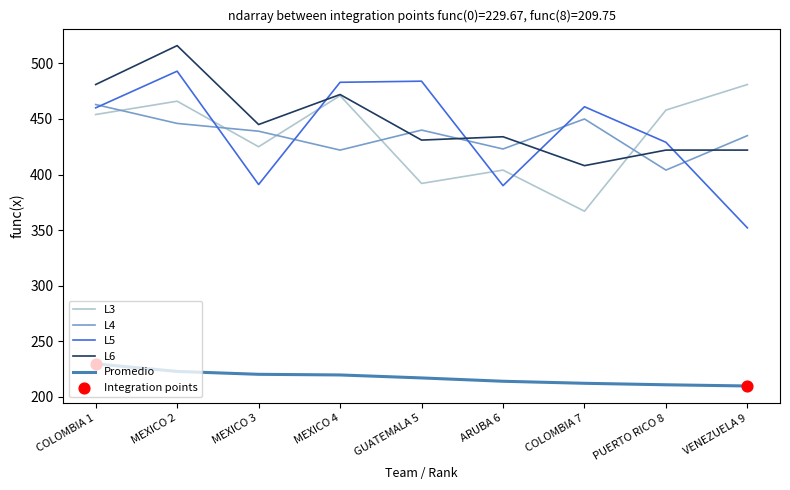

Which series has the largest total across all categories?

L6